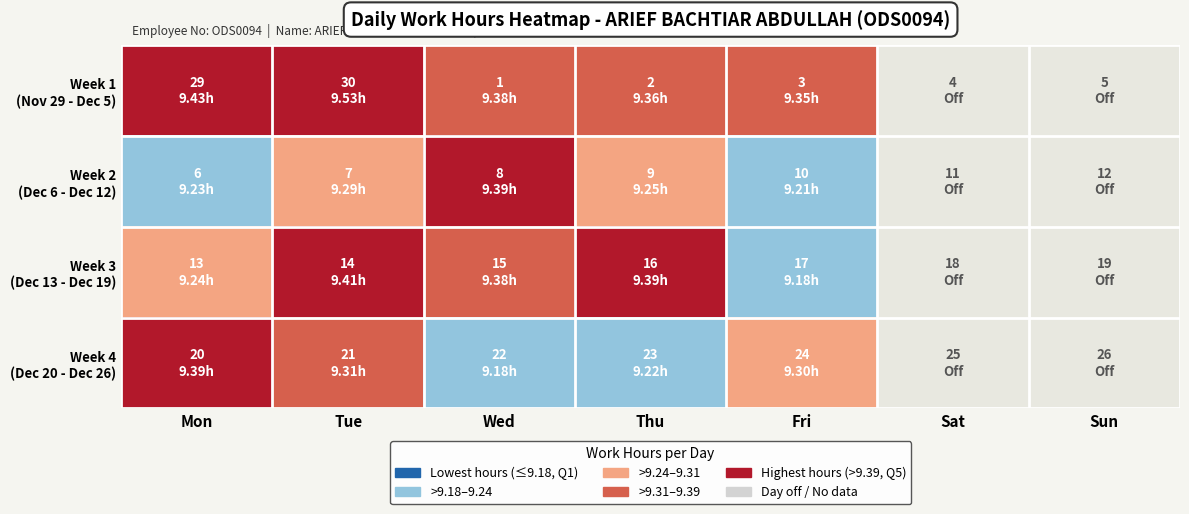

At which category does the chart reach its peak across all series?

Tue